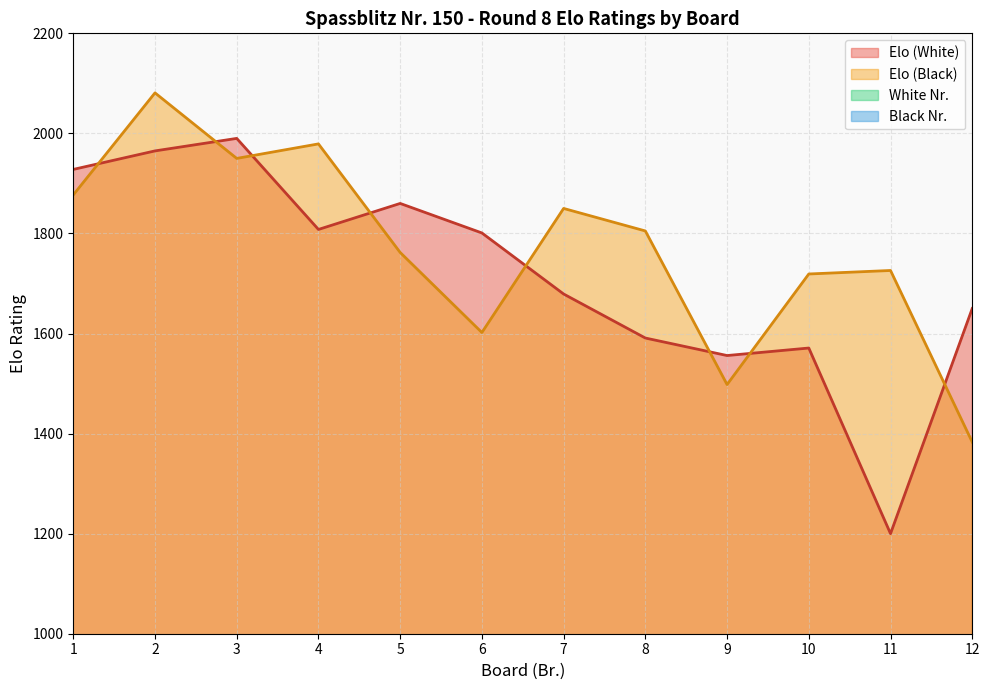

True or false: Elo (White) and White Nr. intersect in this chart.

False